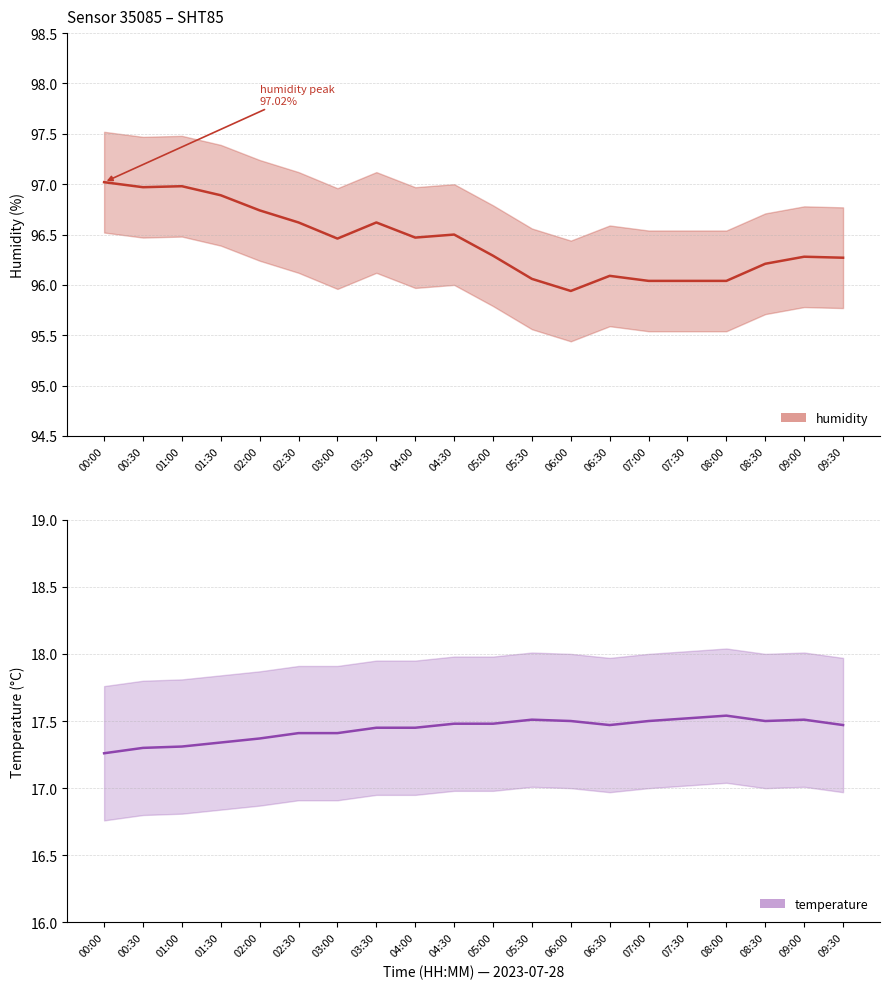

What is the highest value of the humidity series?

97.0